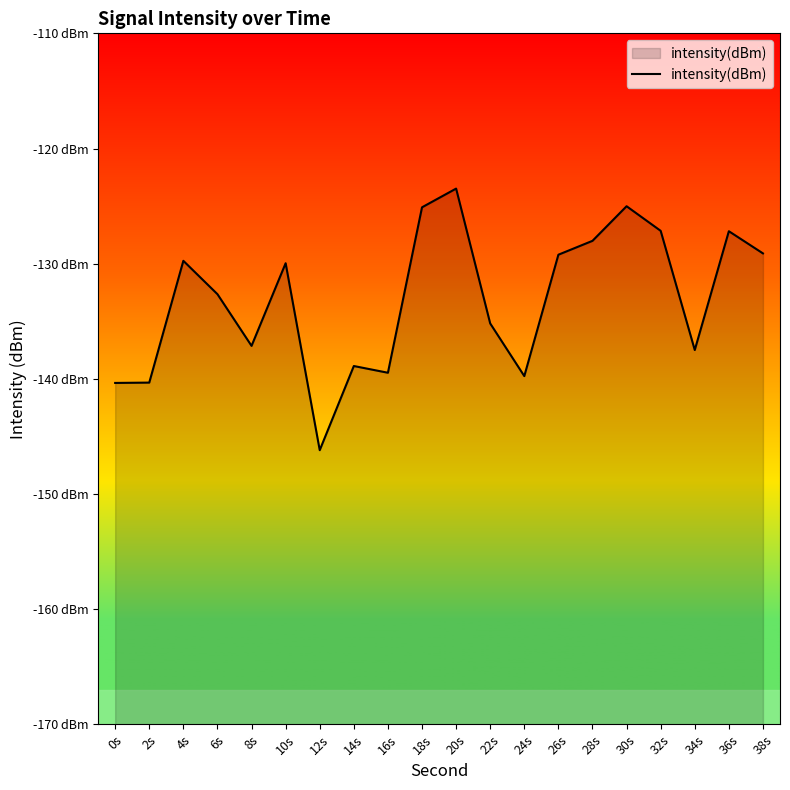

How many points are higher than both their immediate neighbors (excluding endpoints)?

6